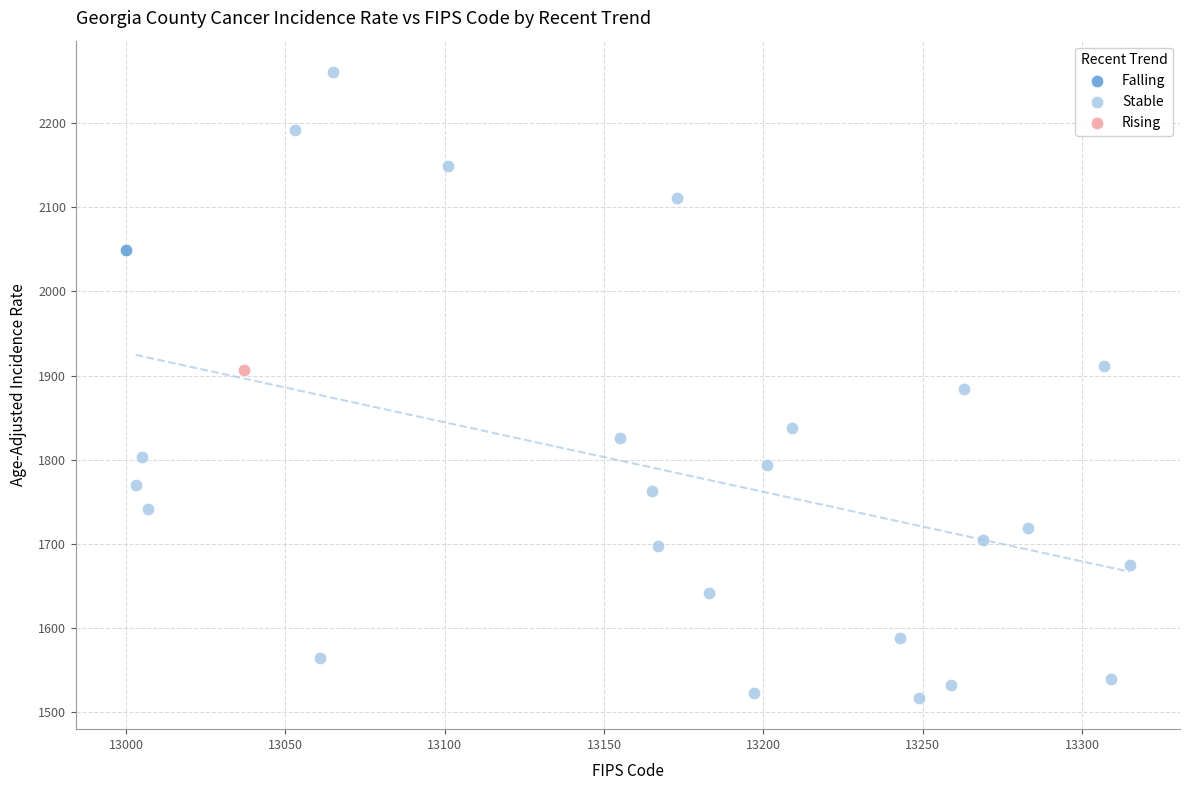

What are all the series names shown in the legend?

Falling, Stable, Rising